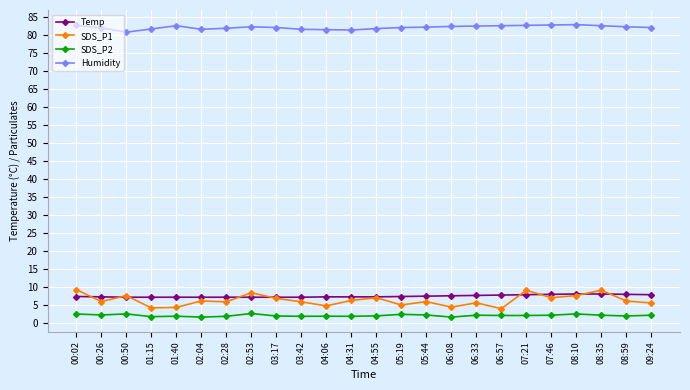

What is the maximum value shown in the chart?

82.8